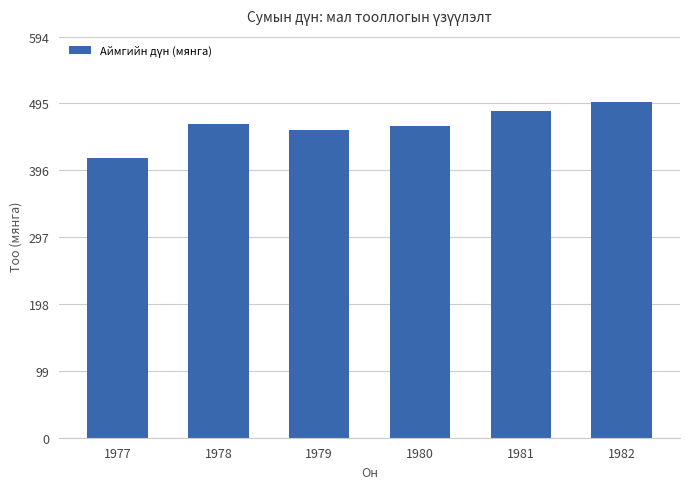

Between 1978 and 1979, which is larger?

1978